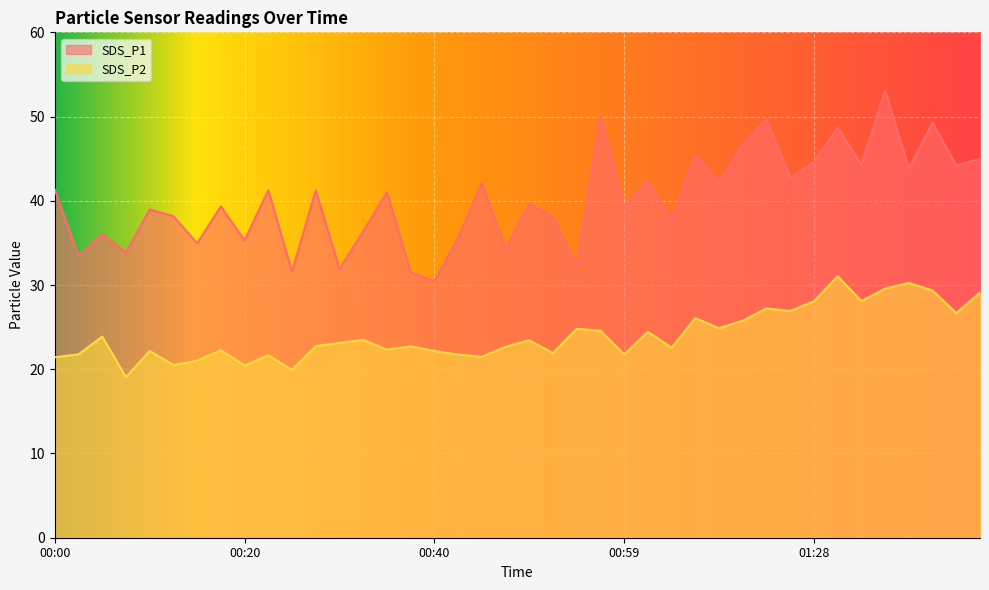

Between 00:22 and 01:28, which series saw the biggest shift?

SDS_P2